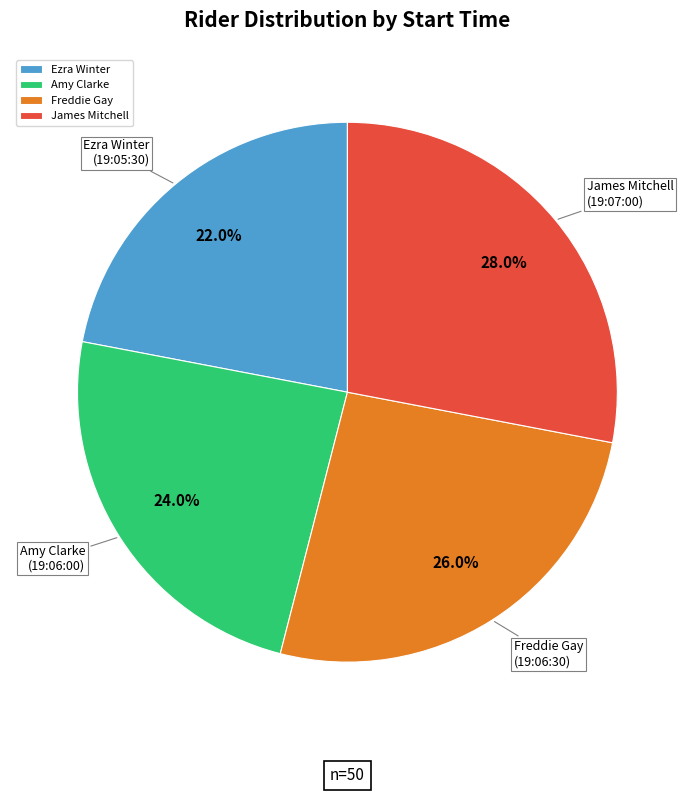

Does Freddie Gay account for over 50% of the chart?

No